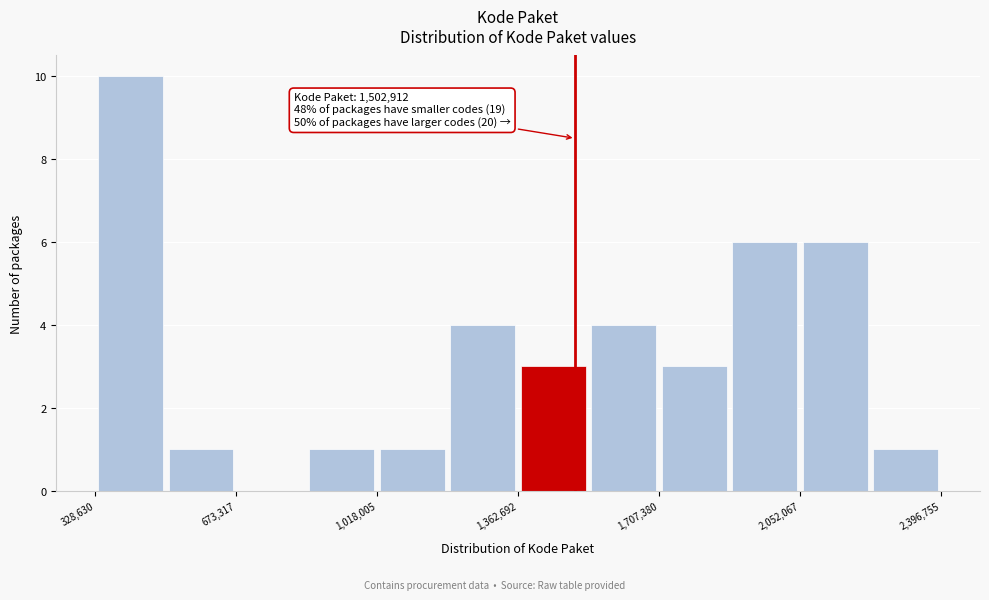

Around what value on the x-axis is the tallest bar? Give the approximate position of its centre, as read against the axis.

400000